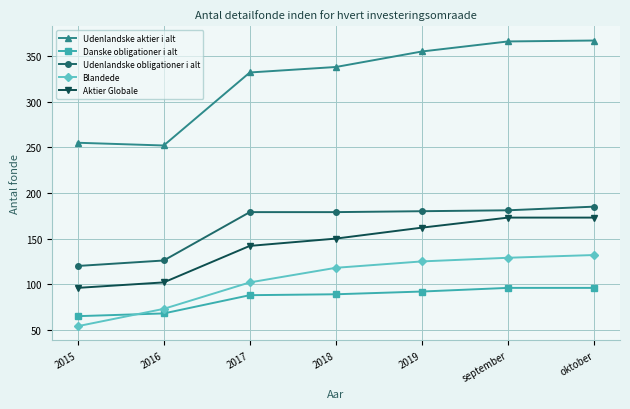

What is the difference between the maximum and minimum values in the Udenlandske aktier i alt series?

115